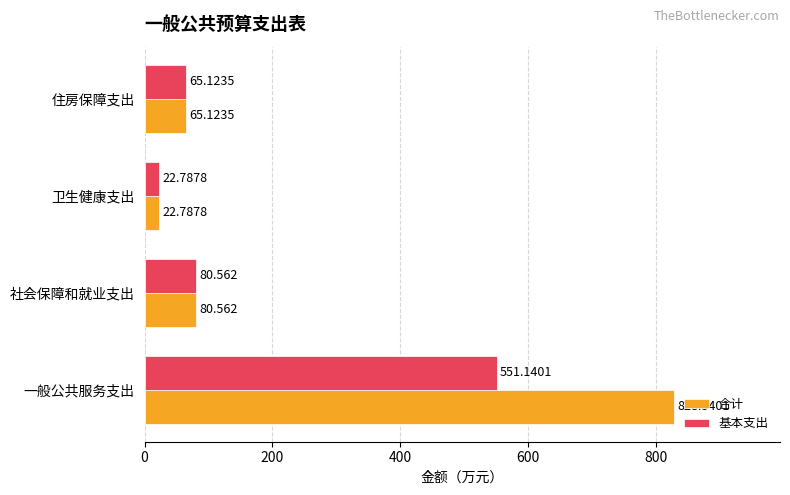

Rank the series by their maximum value, from highest to lowest.

合计, 基本支出